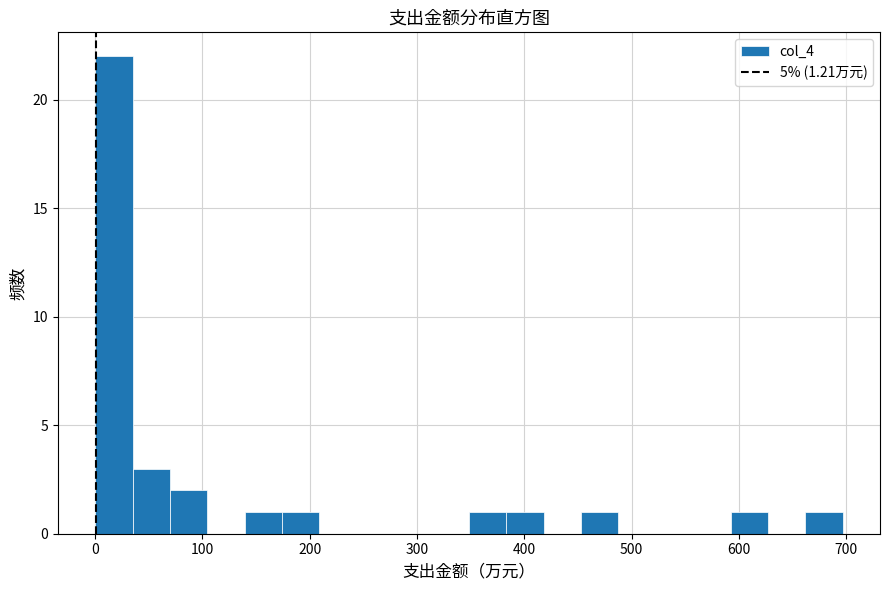

Read against the x-axis, roughly where is the centre of the tallest bar?

20